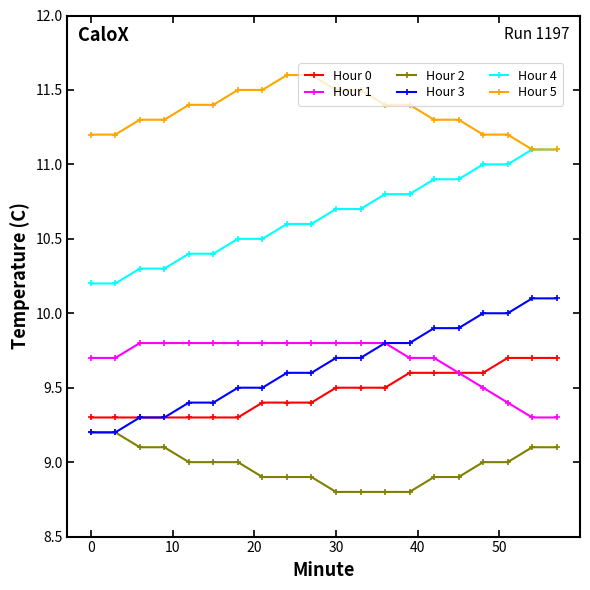

How many lines are shown in the chart?

6